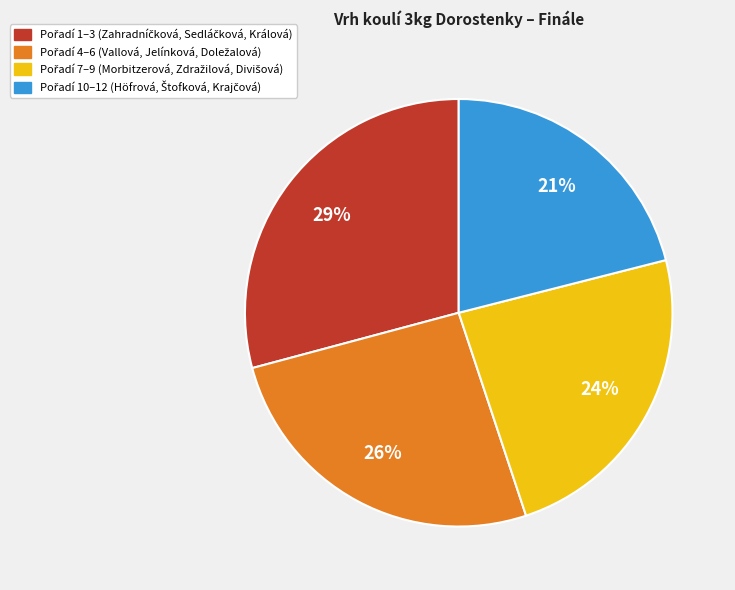

Is there any slice that represents more than half of the pie?

No